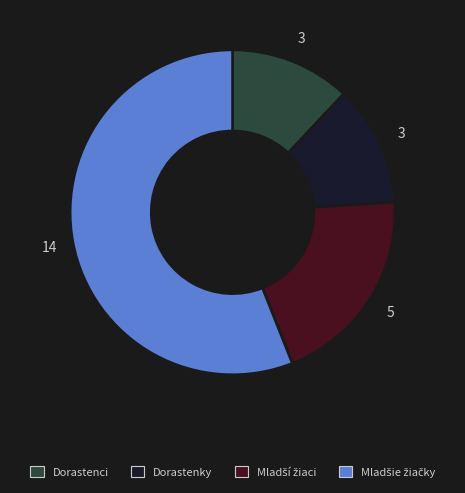

Does any single category account for the majority?

Yes